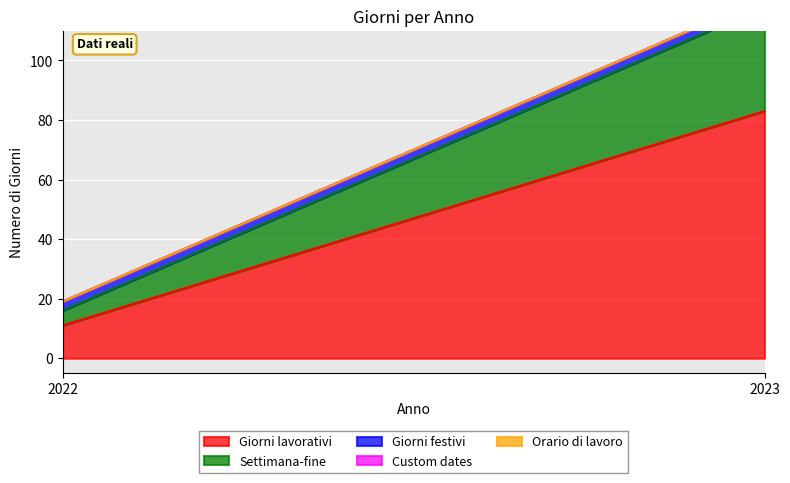

Which series changed the most between 2022 and 2023?

Giorni lavorativi